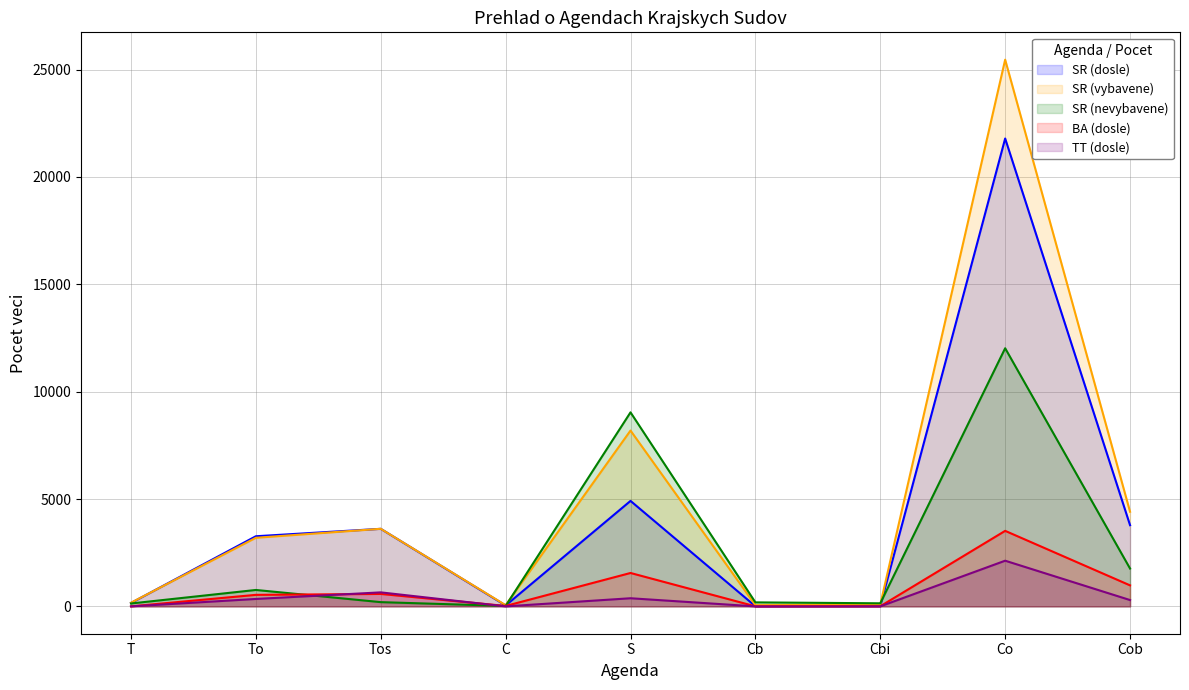

Rank the categories by SR (vybavene) value from highest to lowest.

Co, S, Cob, Tos, To, T, Cbi, C, Cb